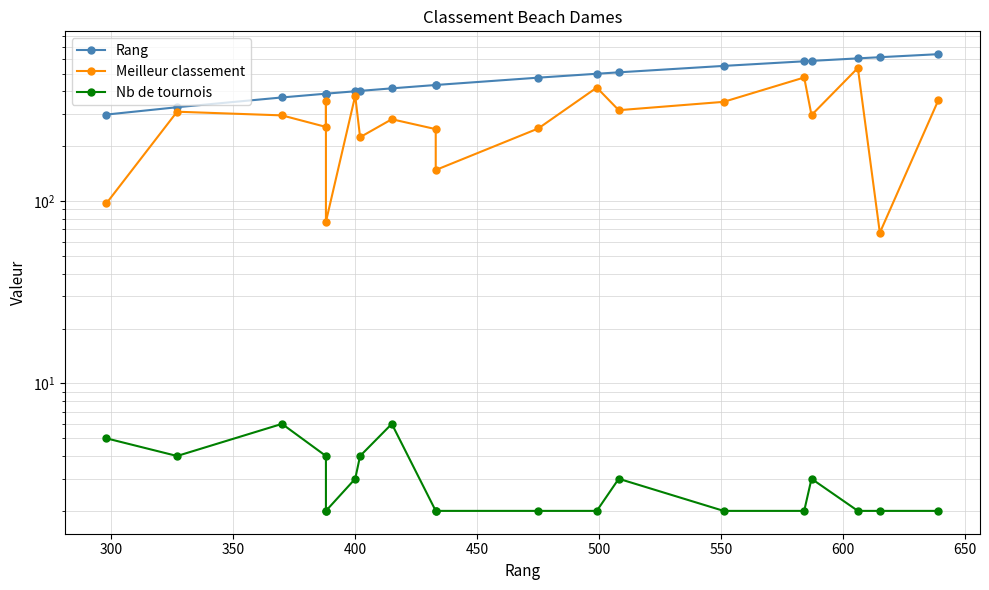

The Meilleur classement series shows 98 at 18. True or false?

False